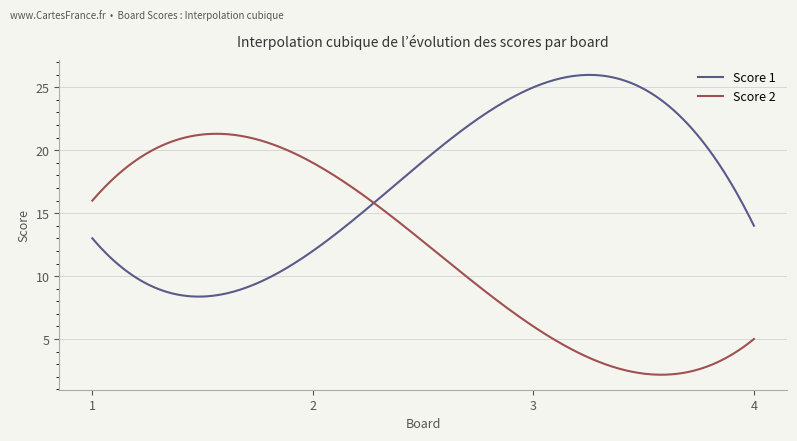

What is the average value of the Score 2 series?

12.0